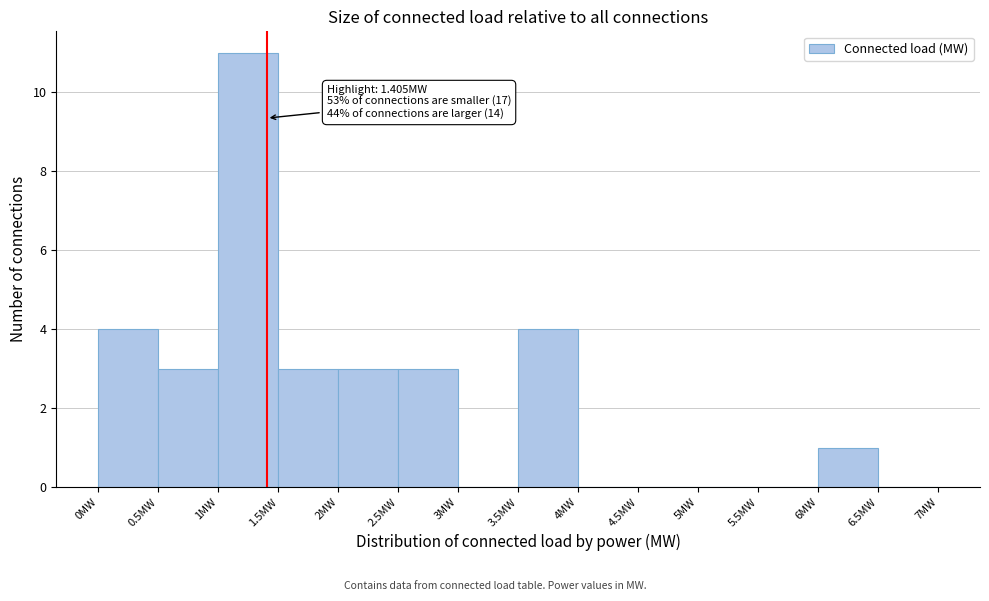

Which range on the x-axis has the tallest bar?

1.0 to 1.5